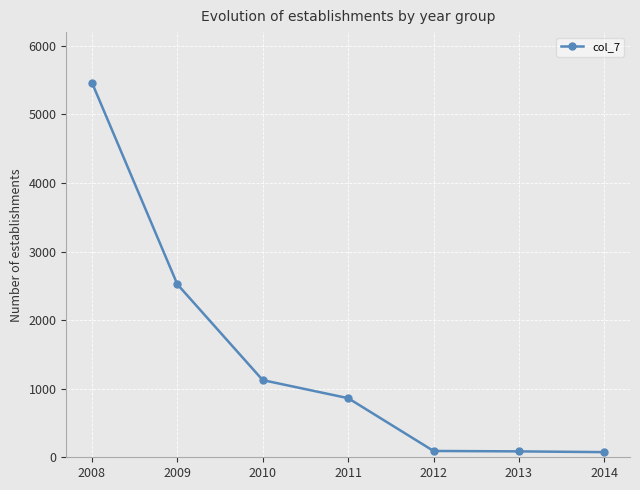

What is the difference between the maximum and second lowest values?

5379